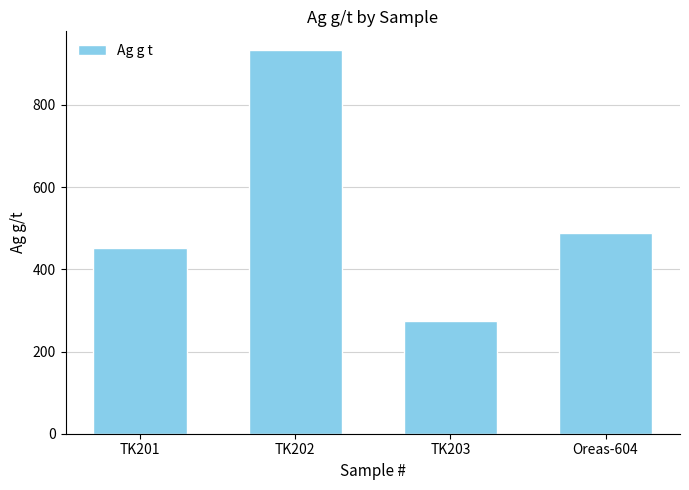

Does the chart contain any negative values?

No